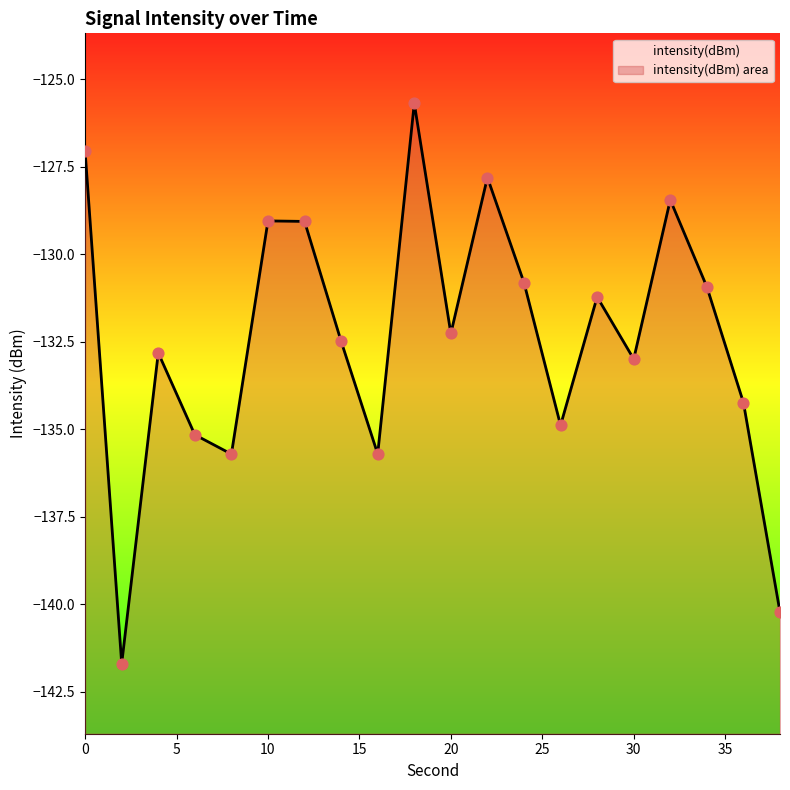

Between 20 and 12, which is larger?

12